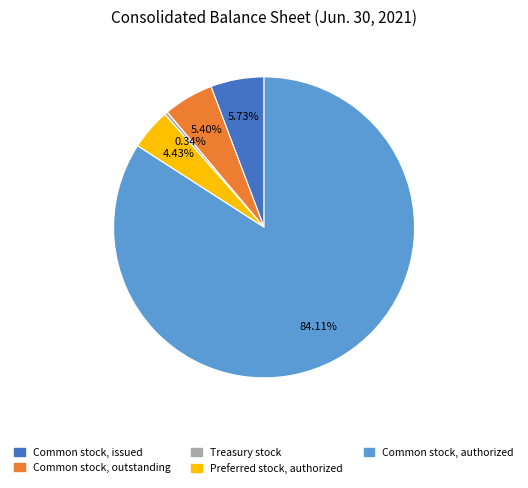

What percentage do Preferred stock, authorized and Common stock, issued together represent?

10.2%